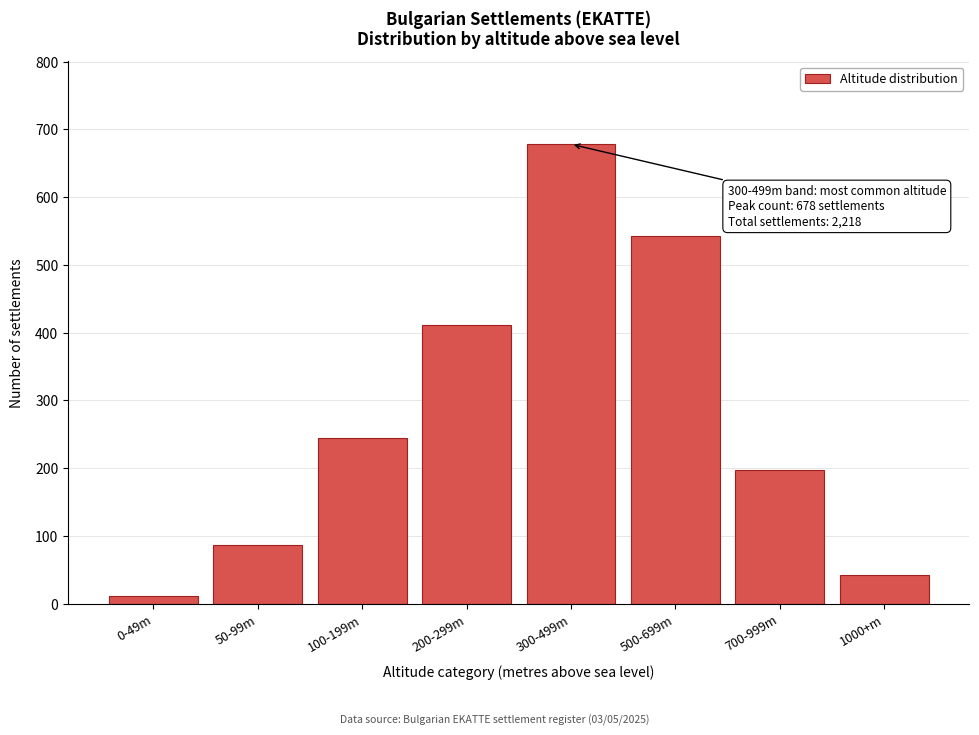

Reading right to left, extract all data points from this chart.

43	198	543	678	412	245	87	12